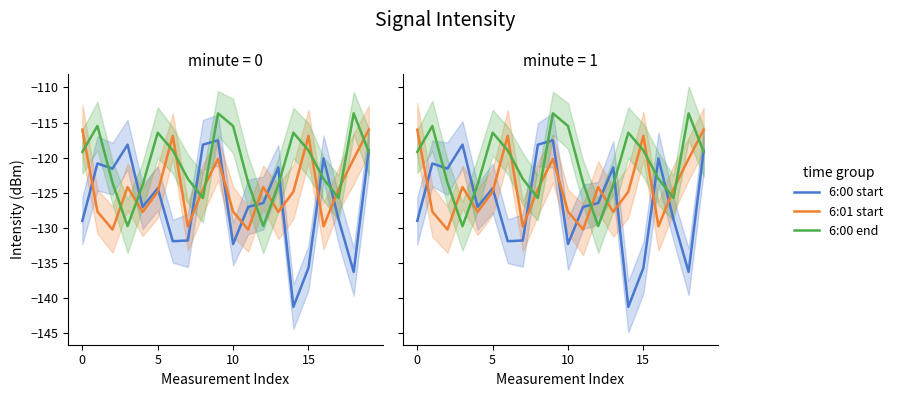

Which series changed the most between 15 and 14?

6:00 start